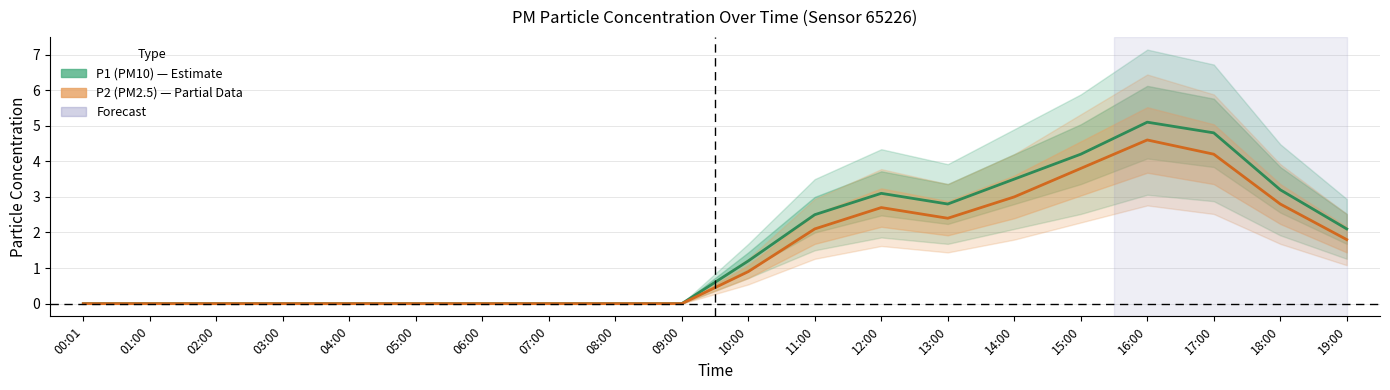

Where does the P1 (PM10) series first go above 1?

10:00